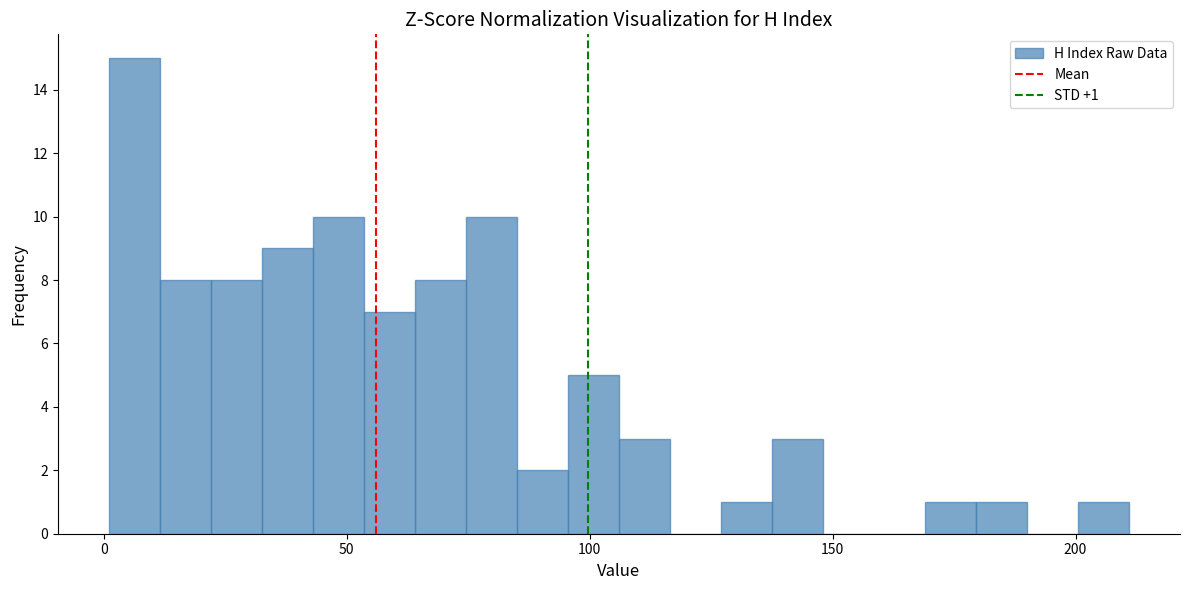

Read against the x-axis, roughly where is the centre of the tallest bar?

5